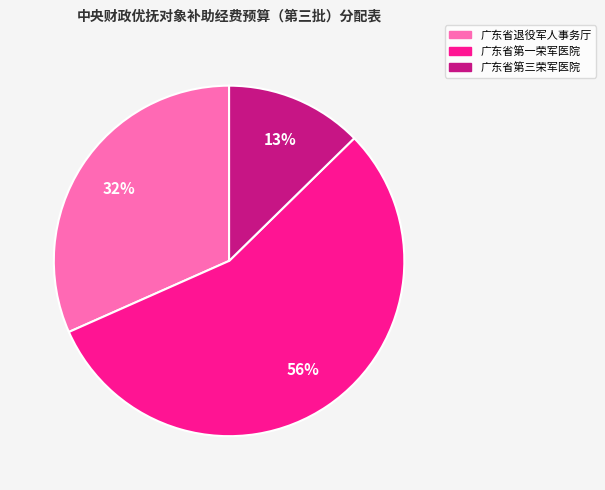

Which slice is the smallest?

广东省第三荣军医院